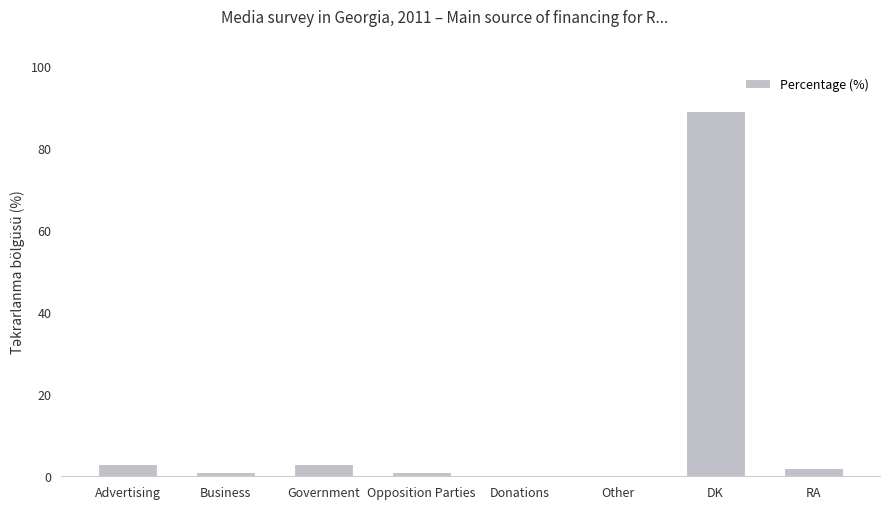

What is the maximum value shown in the chart?

89